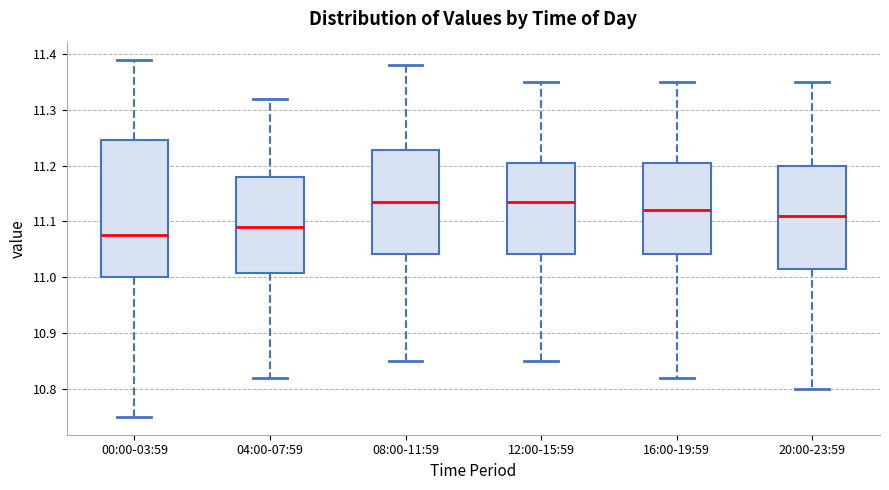

Which box is the tallest, from its lower edge to its upper edge?

00:00-03:59